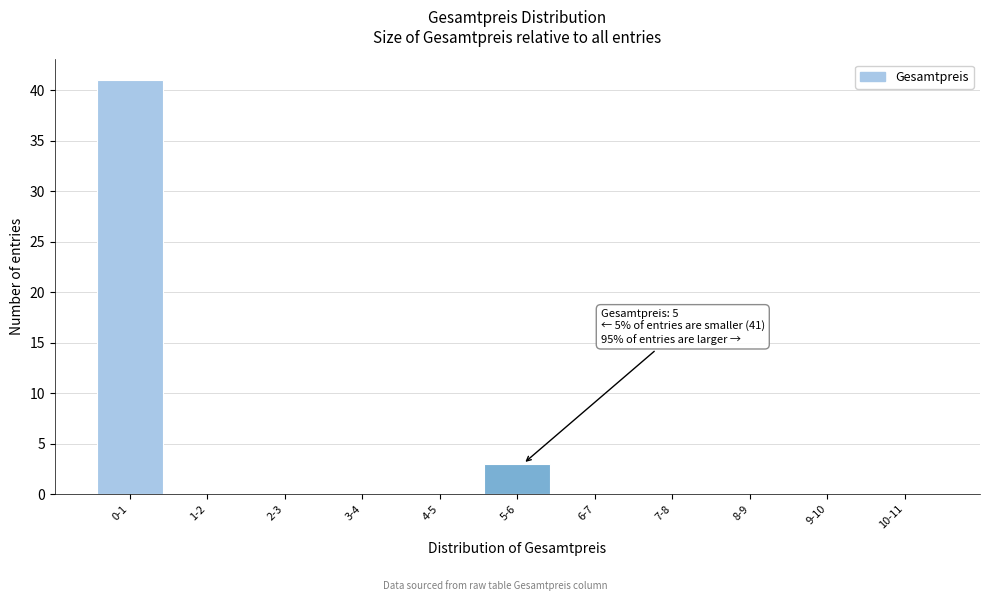

Reading left to right, extract all data points from this chart.

0-1=41	1-2=0	2-3=0	3-4=0	4-5=0	5-6=3	6-7=0	7-8=0	8-9=0	9-10=0	10-11=0